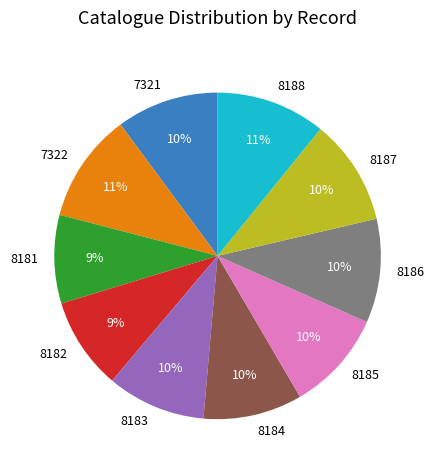

What is the ratio of the value at 8184 to the value at 8188?

0.9